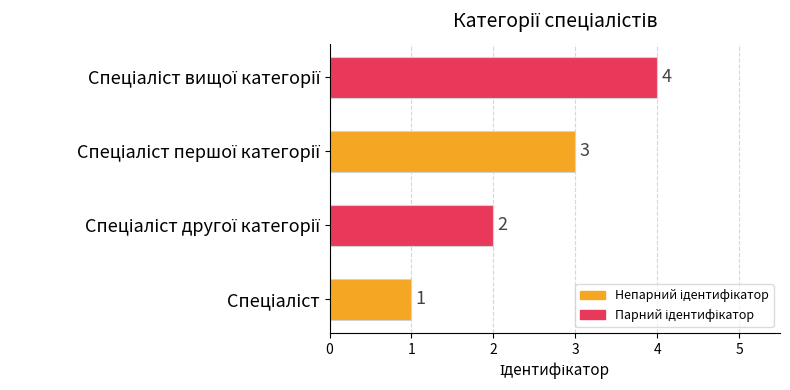

What is the minimum value shown in the chart?

1